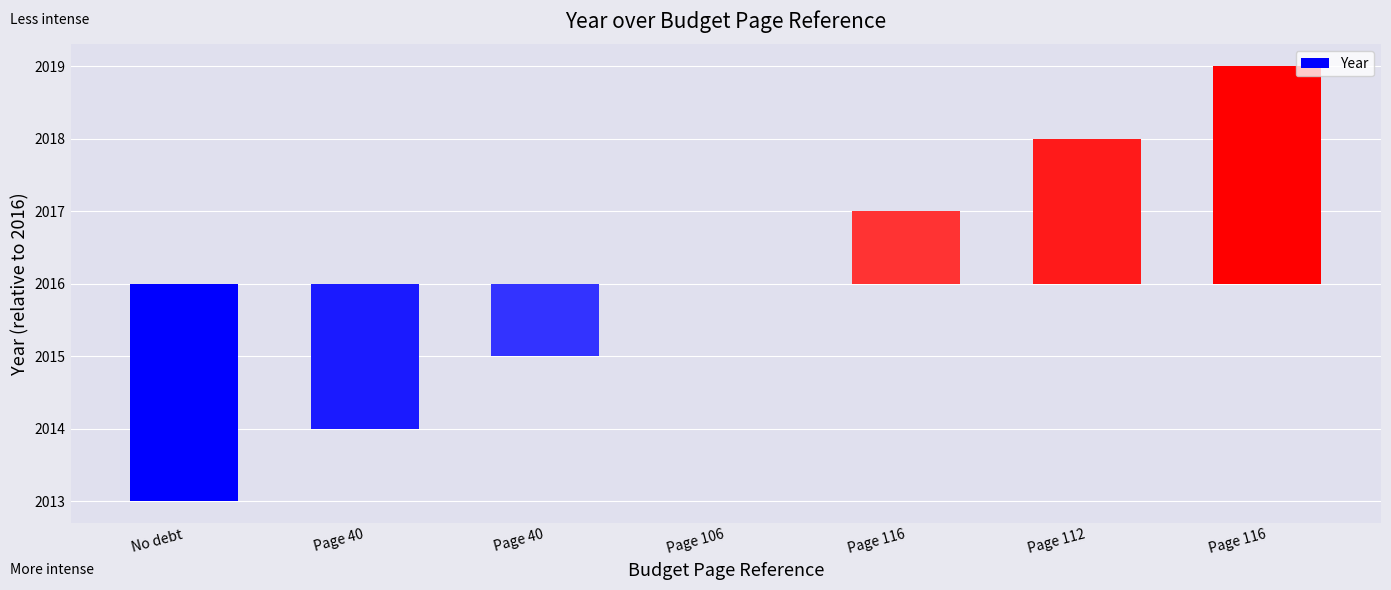

True or false: the data shows 0 at Page 40.

False